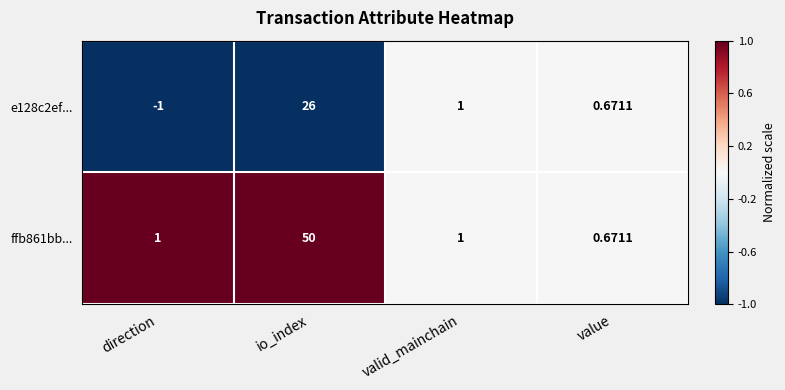

At which category is the sum across all series the highest?

io_index